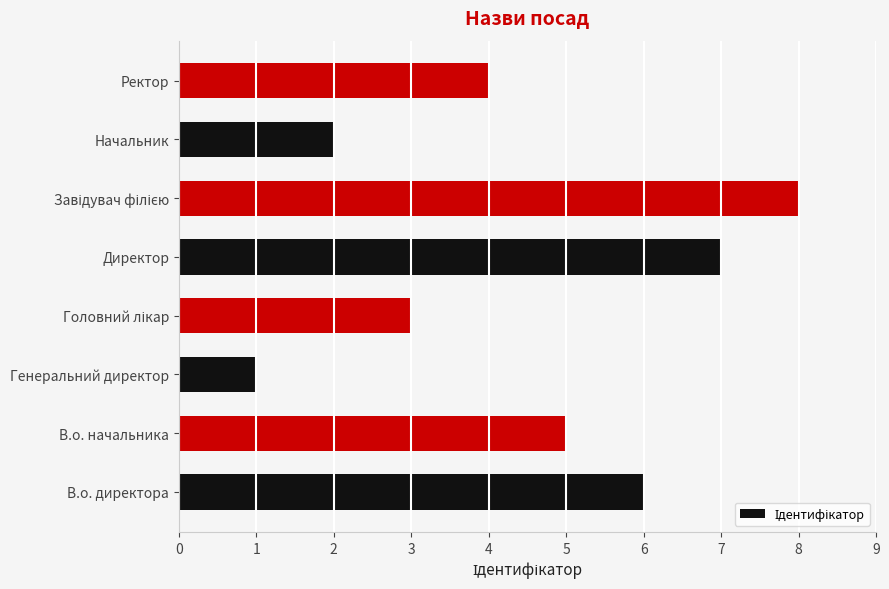

What is the sum of all values?

36